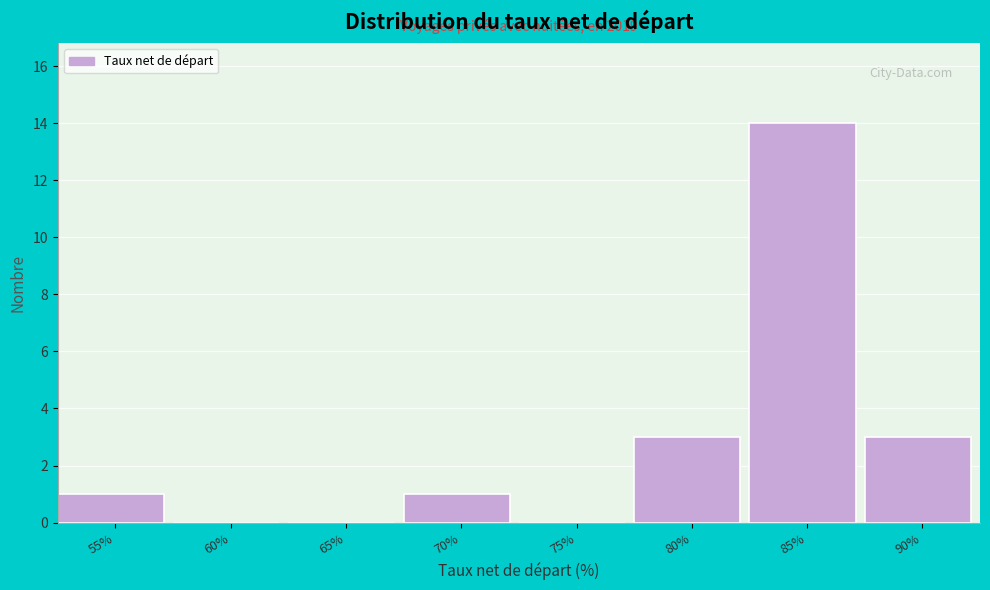

Reading right to left, extract all data points from this chart.

90%=3	85%=14	80%=3	75%=0	70%=1	65%=0	60%=0	55%=1